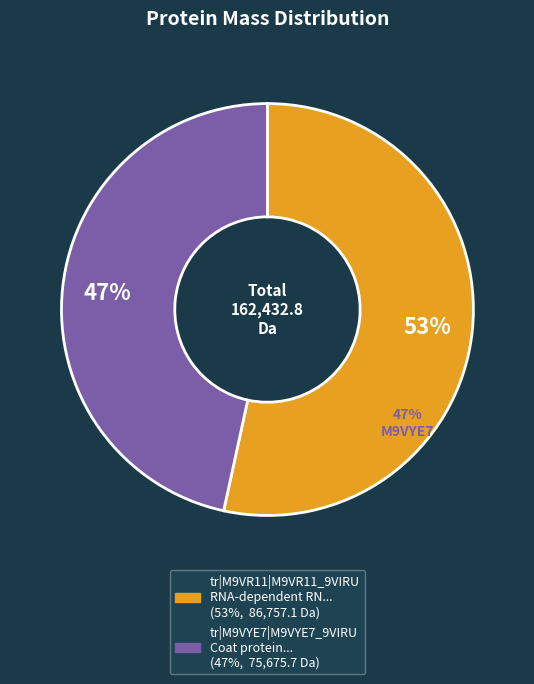

How many slices are in this pie chart?

2